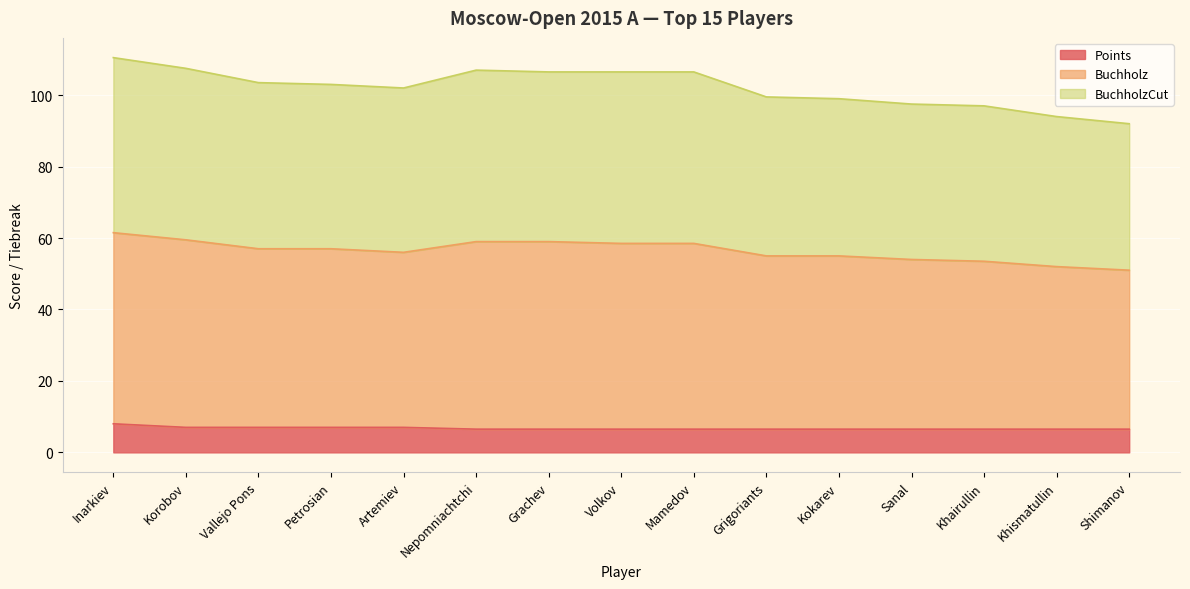

The value of Points at Grachev is 11.0. True or false?

False